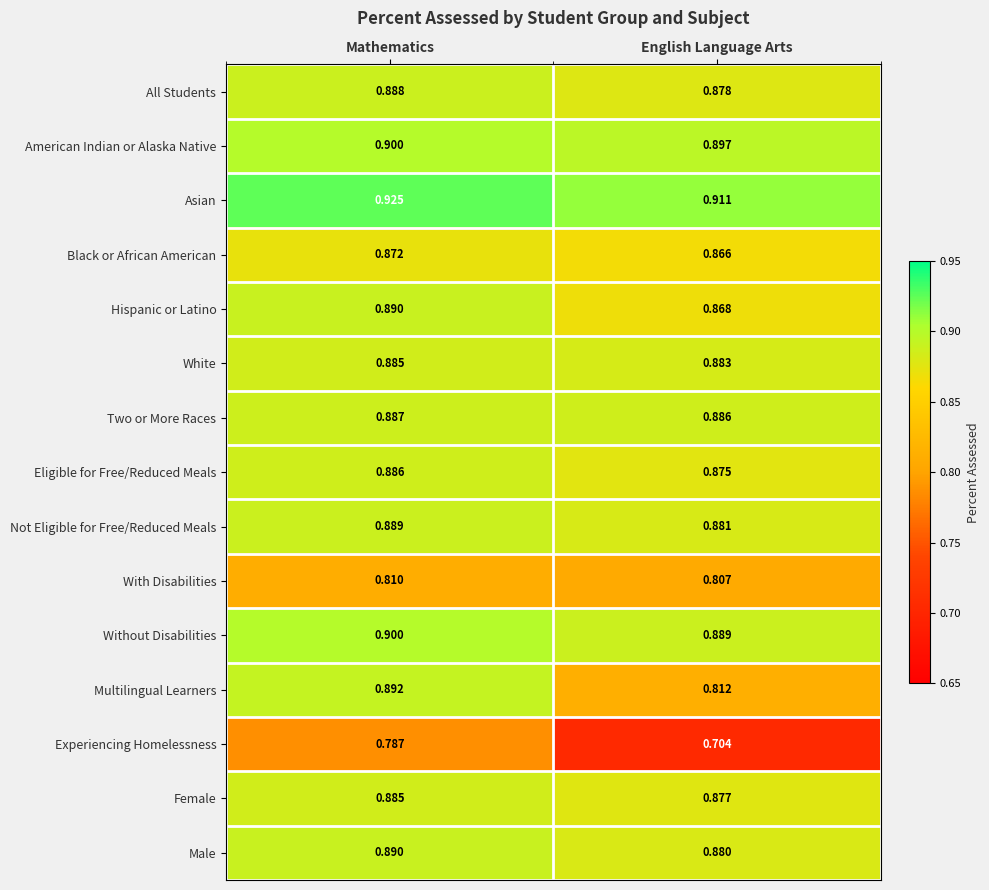

Which category has the lowest value in the Without Disabilities series?

English Language Arts